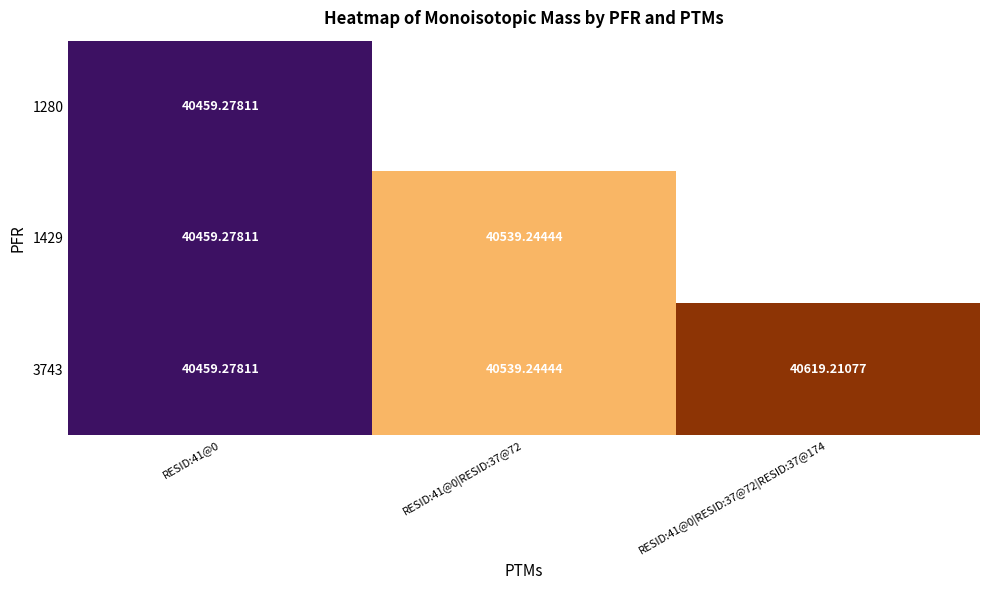

What is the maximum value shown in the chart?

40619.2